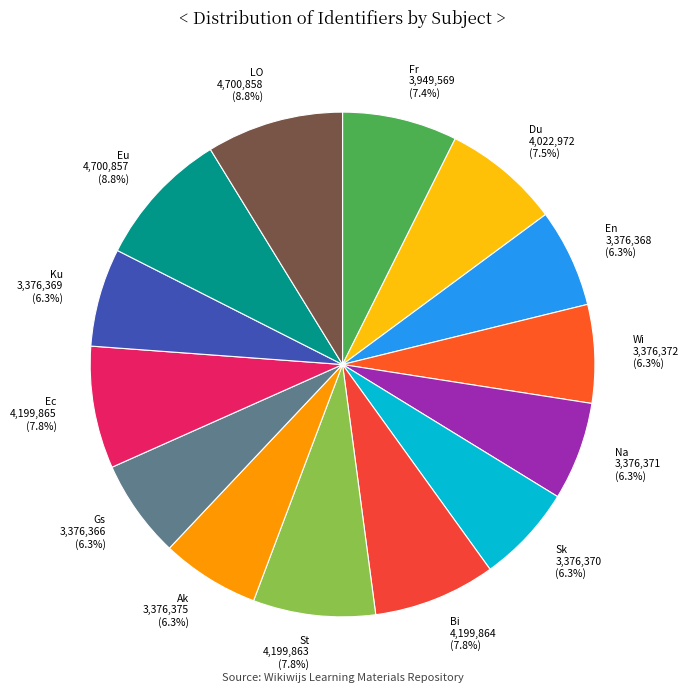

True or false: Fr accounts for 20% of the total.

False